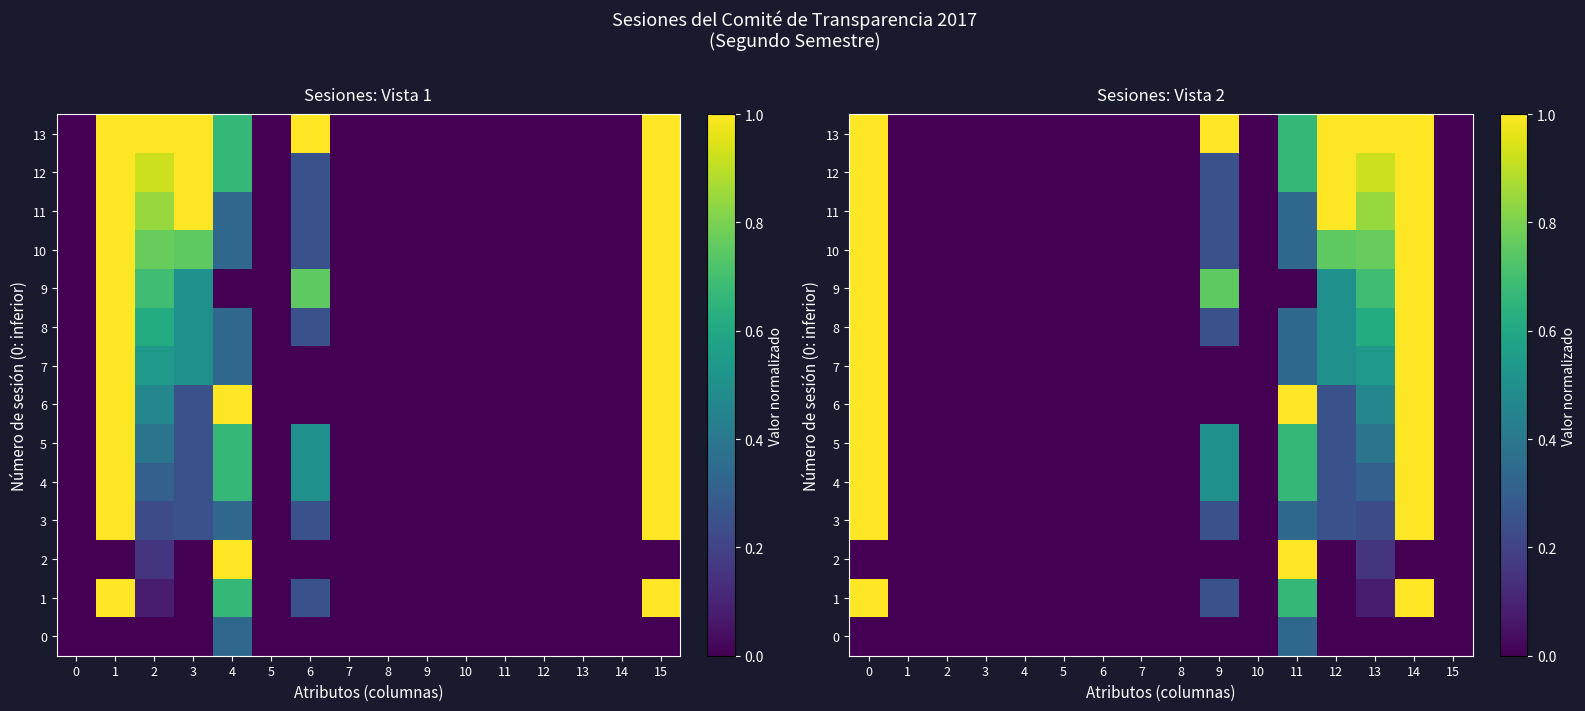

How many values in 9 are above zero?

5